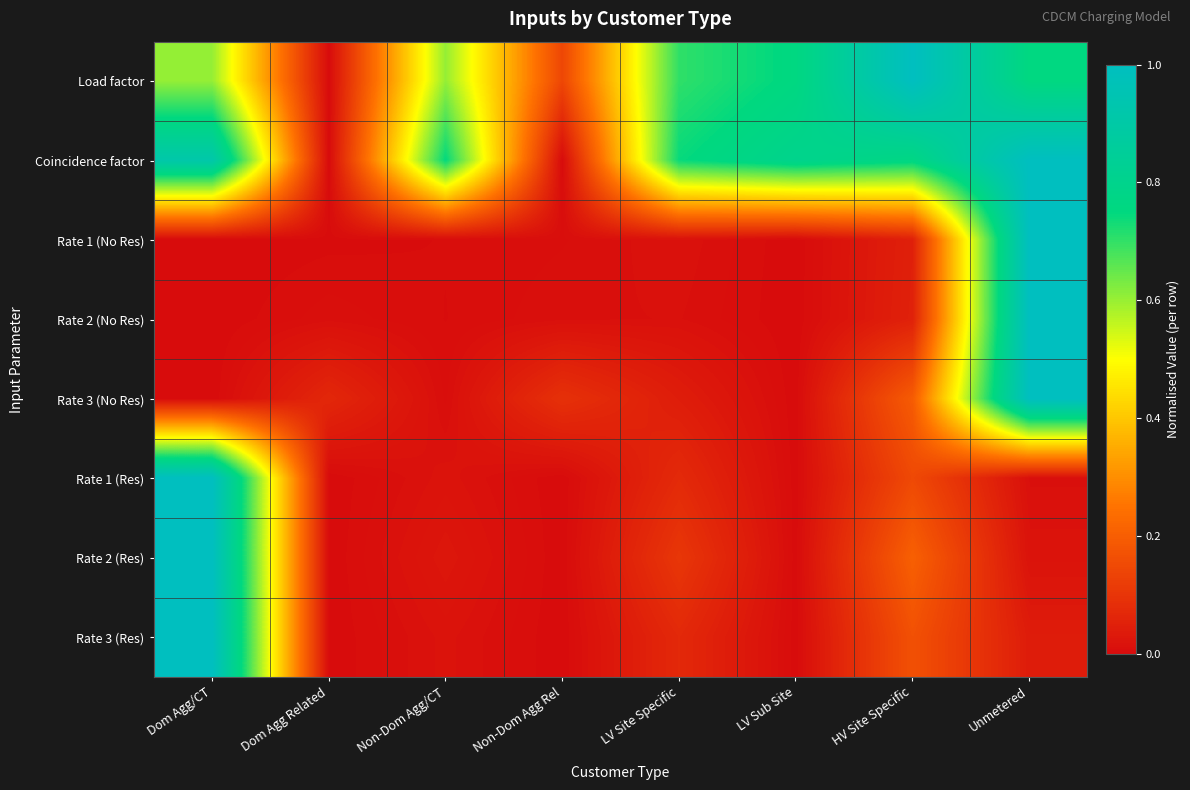

Which series has the widest spread of values?

Load factor